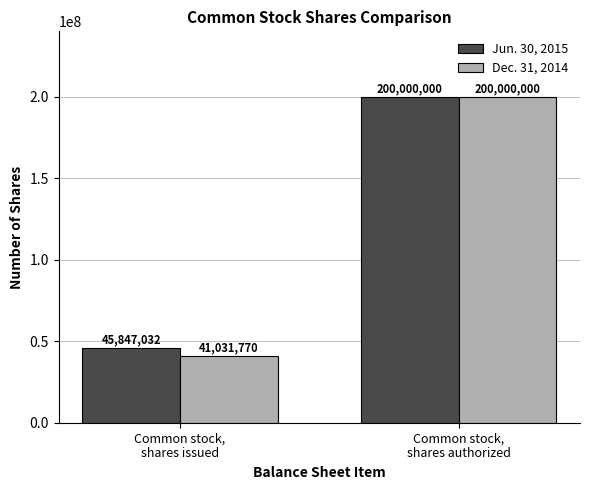

The Jun. 30, 2015 series shows 76665474 at Common stock,
shares issued. True or false?

False